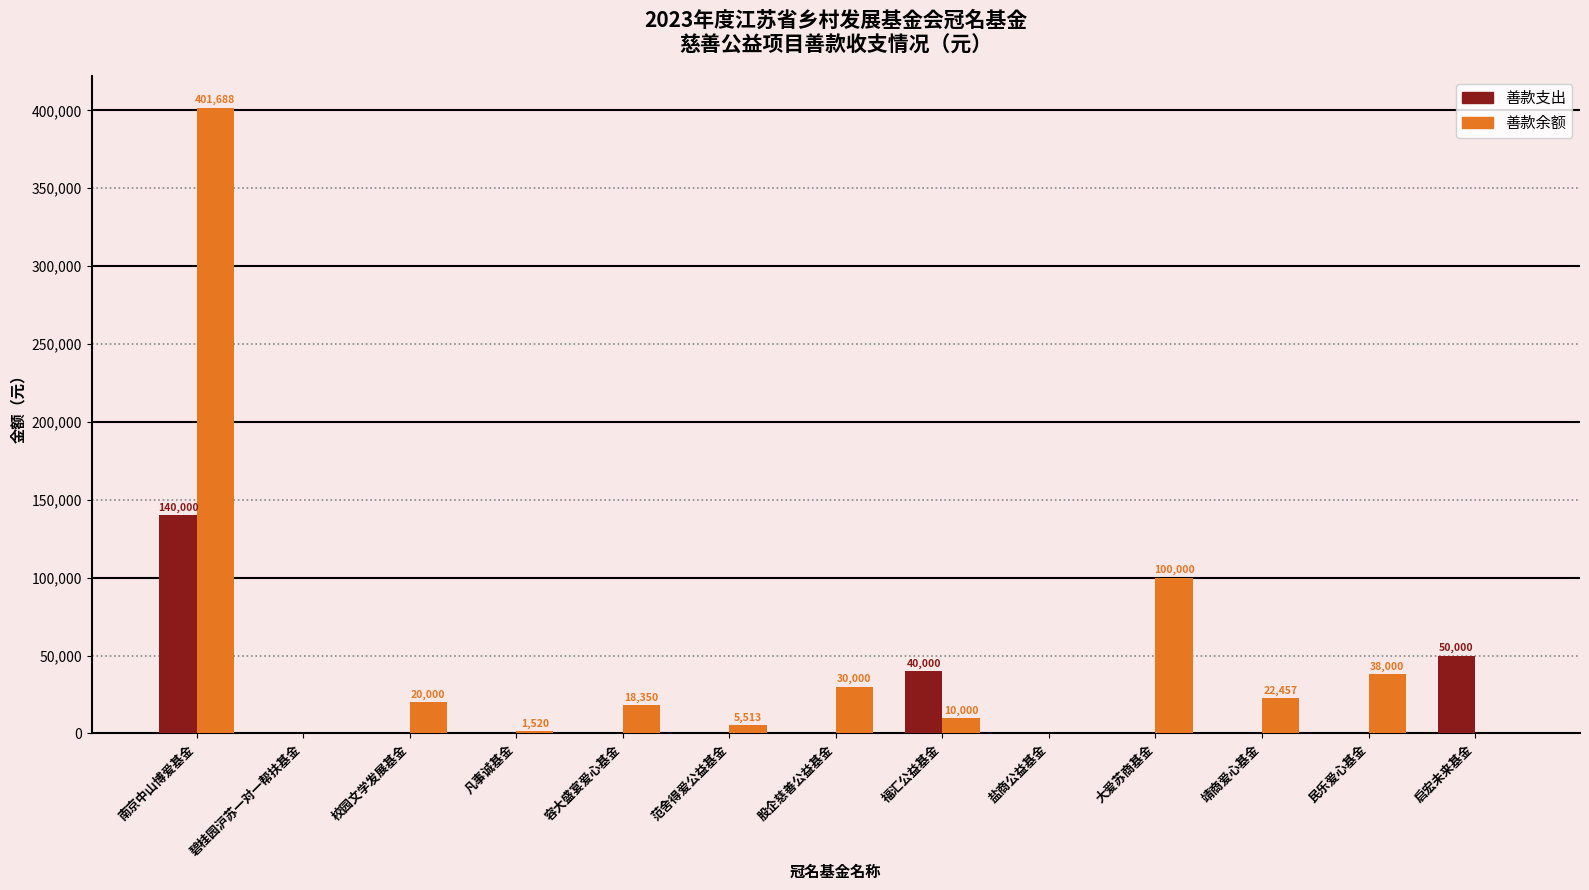

What is the sum of the 善款支出 values at 校园文学发展基金 and 启宏未来基金?

50000.0